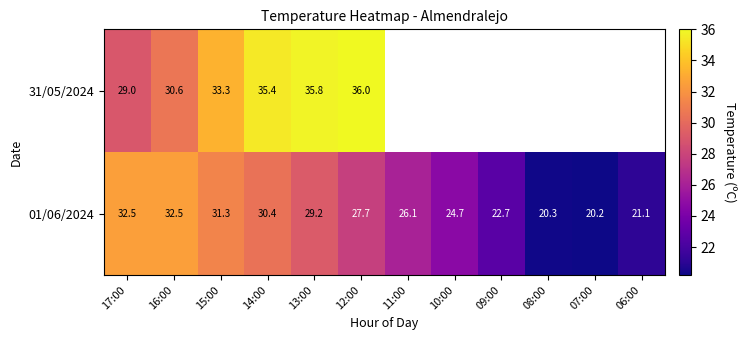

Rank the series at 14:00 from lowest to highest value.

01/06/2024, 31/05/2024